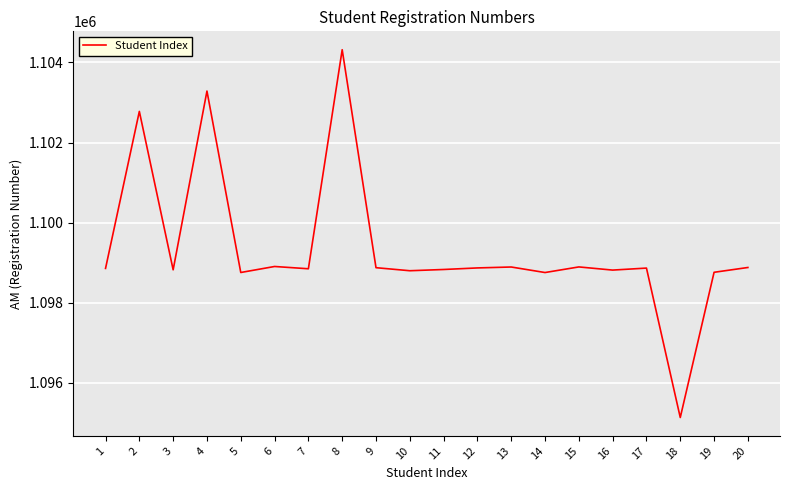

Which label corresponds to the largest value in the chart?

8